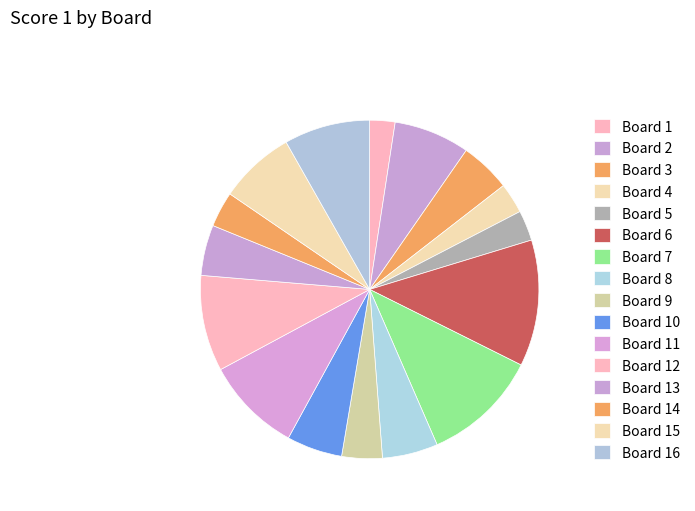

Which slice is the smallest?

Board 1